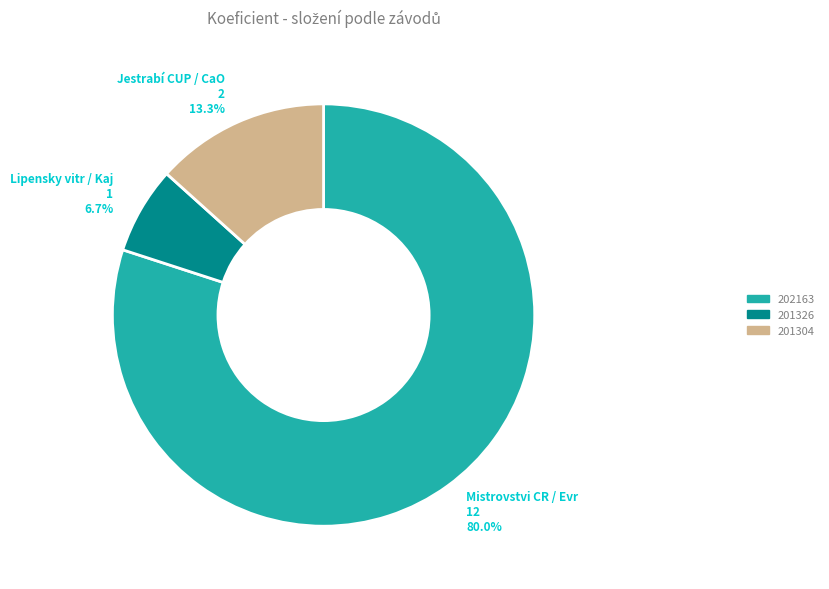

To the nearest percent, what is the average slice percentage?

33%